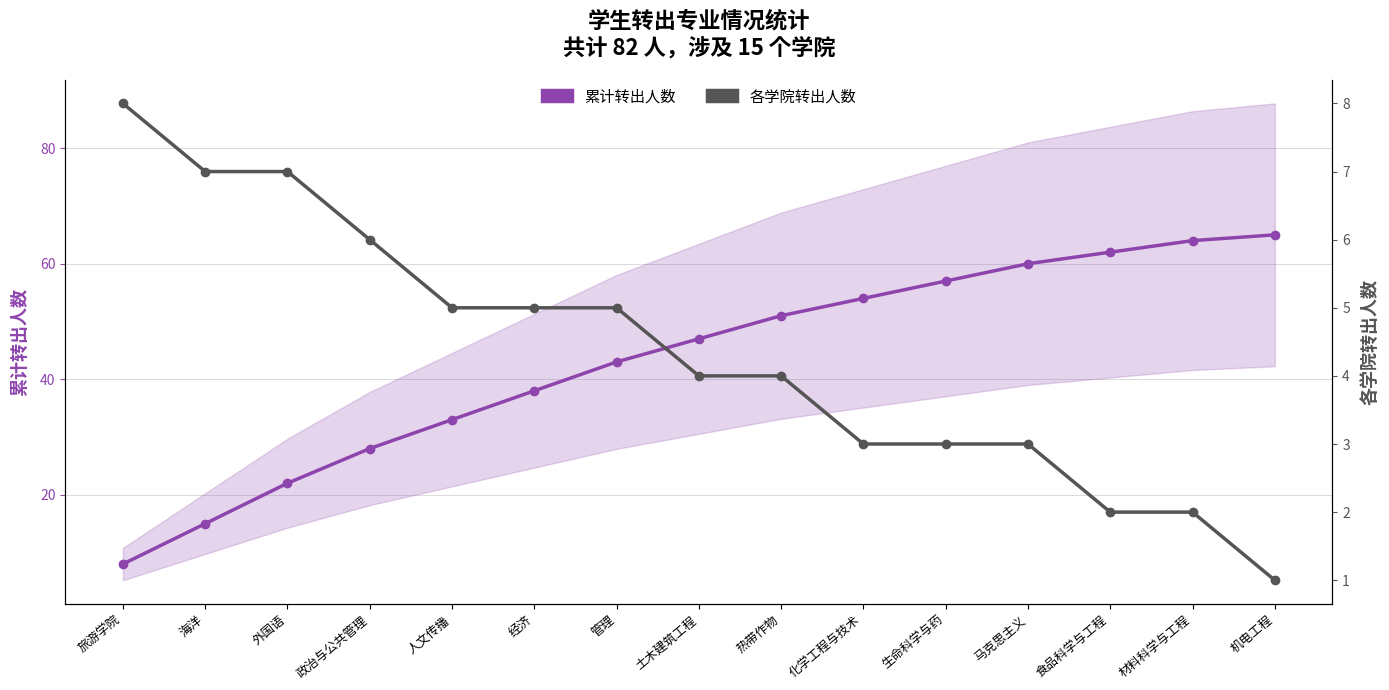

Is it true that 累计转出人数 equals 19 at 热带作物?

False